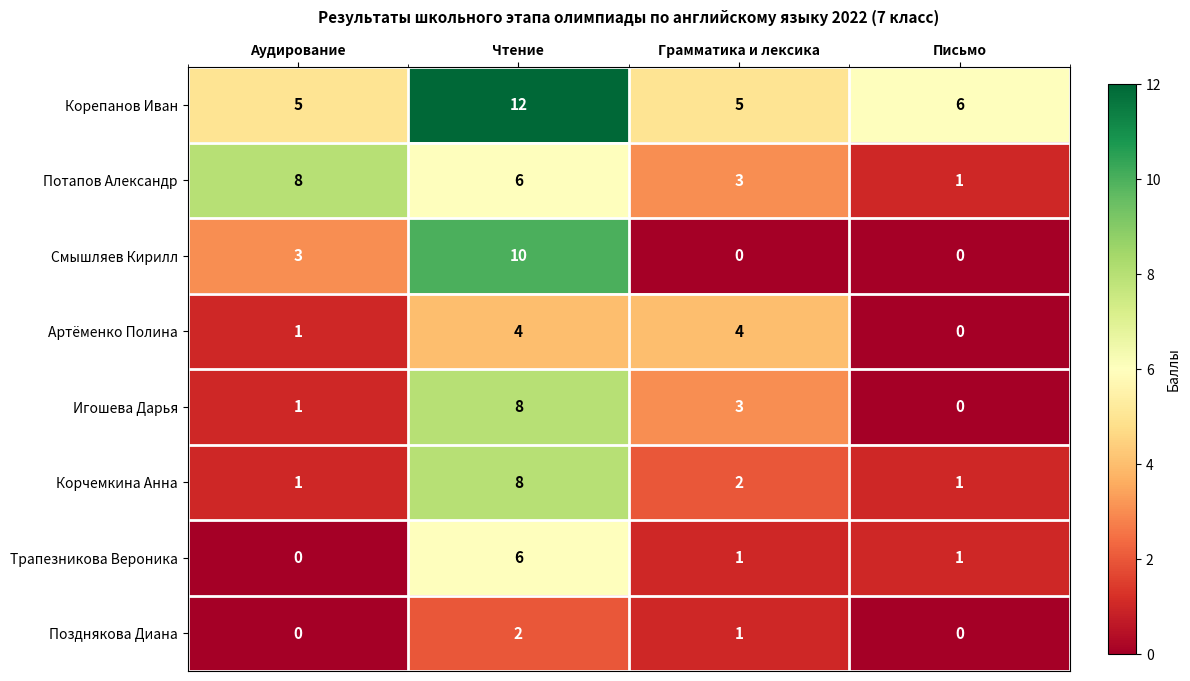

The value of Позднякова Диана at Чтение is 3. True or false?

False